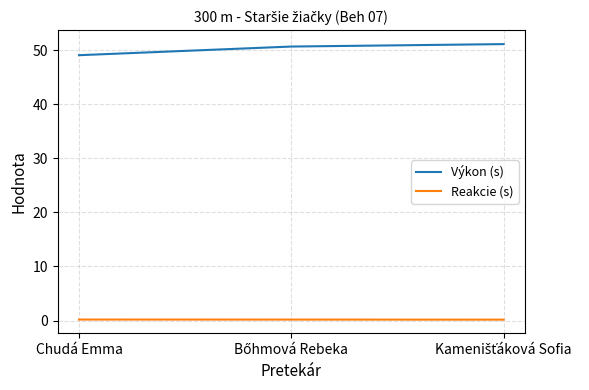

What is the sum of all Reakcie (s) values?

0.5